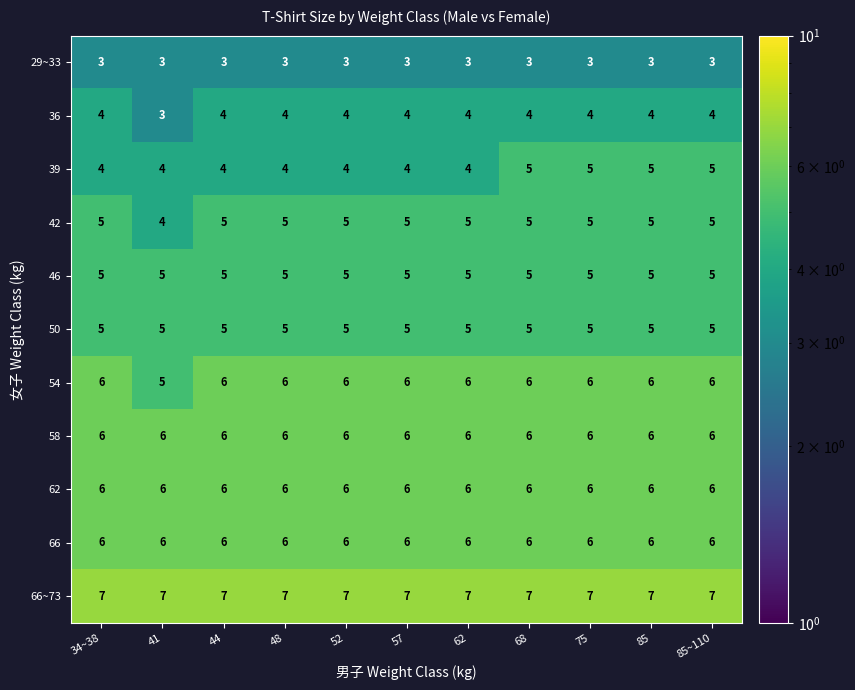

At how many categories does at least one series exceed 6?

11